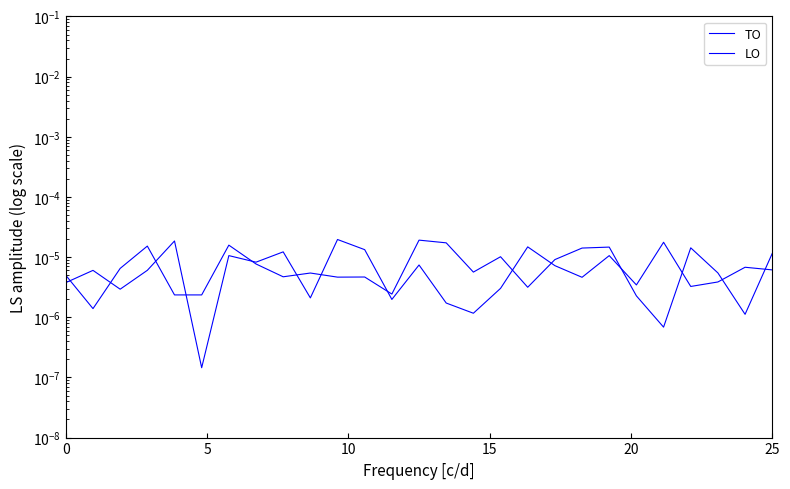

In LO, how many points are higher than both neighbors (excluding endpoints)?

10